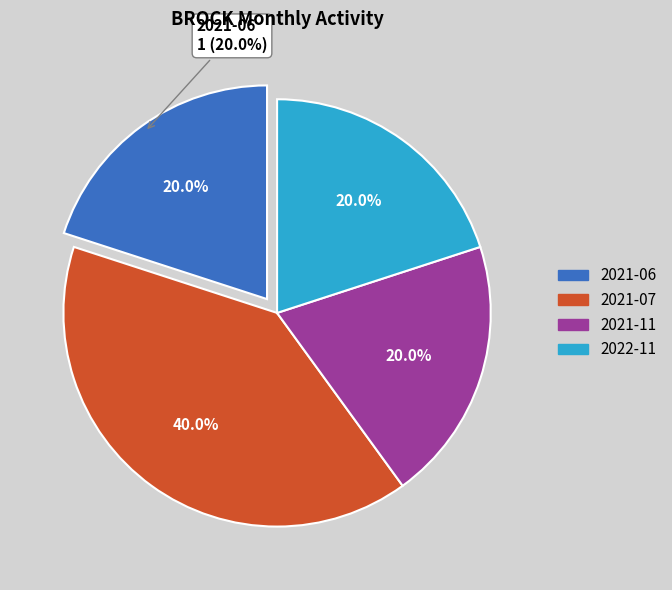

How many segments does this pie chart have?

4